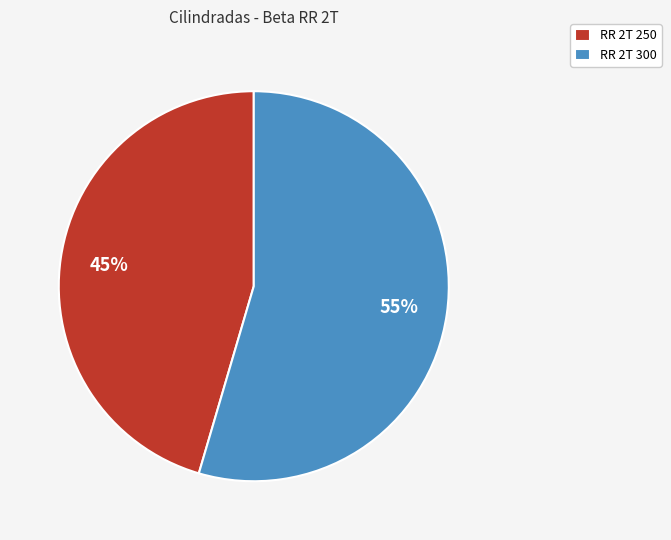

True or false: RR 2T 250 accounts for 35% of the total.

False